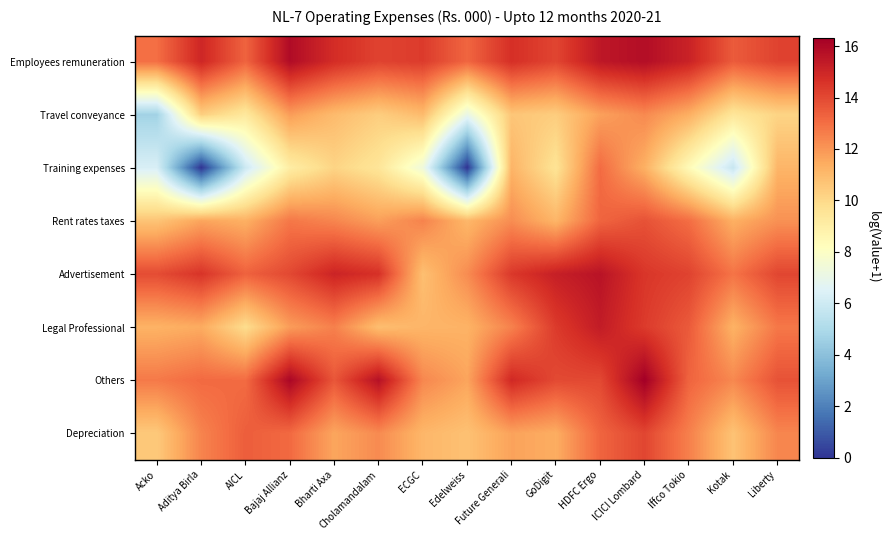

Reading left to right, list all the values displayed in this chart.

Employees remuneration: Acko=13.0	Aditya Birla=15.0	AICL=13.3	Bajaj Allianz=15.9	Bharti Axa=14.8	Cholamandalam=14.2	ECGC=14.4	Edelweiss=13.2	Future Generali=14.7	GoDigit=14.1	HDFC Ergo=15.5	ICICI Lombard=15.8	Iffco Tokio=15.1	Kotak=13.5	Liberty=14.2
Travel conveyance: Acko=4.7	Aditya Birla=10.3	AICL=9.3	Bajaj Allianz=11.8	Bharti Axa=11.0	Cholamandalam=10.4	ECGC=11.0	Edelweiss=7.0	Future Generali=10.6	GoDigit=10.4	HDFC Ergo=11.7	ICICI Lombard=12.3	Iffco Tokio=11.4	Kotak=9.4	Liberty=10.2
Training expenses: Acko=6.3	Aditya Birla=0.0	AICL=6.0	Bajaj Allianz=9.1	Bharti Axa=10.2	Cholamandalam=9.5	ECGC=7.3	Edelweiss=0.0	Future Generali=11.2	GoDigit=9.6	HDFC Ergo=13.1	ICICI Lombard=11.3	Iffco Tokio=8.4	Kotak=5.8	Liberty=11.1
Rent rates taxes: Acko=10.7	Aditya Birla=11.6	AICL=11.3	Bajaj Allianz=12.8	Bharti Axa=12.4	Cholamandalam=11.8	ECGC=12.5	Edelweiss=11.1	Future Generali=12.2	GoDigit=11.1	HDFC Ergo=13.3	ICICI Lombard=13.8	Iffco Tokio=13.0	Kotak=11.3	Liberty=12.1
Advertisement: Acko=13.9	Aditya Birla=14.6	AICL=13.3	Bajaj Allianz=14.0	Bharti Axa=15.1	Cholamandalam=14.7	ECGC=10.8	Edelweiss=12.3	Future Generali=14.4	GoDigit=15.2	HDFC Ergo=15.6	ICICI Lombard=14.5	Iffco Tokio=14.2	Kotak=12.9	Liberty=14.1
Legal Professional: Acko=11.2	Aditya Birla=11.5	AICL=9.9	Bajaj Allianz=11.8	Bharti Axa=12.5	Cholamandalam=10.9	ECGC=11.2	Edelweiss=11.2	Future Generali=12.5	GoDigit=14.4	HDFC Ergo=15.3	ICICI Lombard=14.4	Iffco Tokio=13.5	Kotak=11.2	Liberty=12.8
Others: Acko=12.7	Aditya Birla=13.1	AICL=13.1	Bajaj Allianz=16.1	Bharti Axa=13.6	Cholamandalam=15.7	ECGC=12.4	Edelweiss=11.6	Future Generali=14.9	GoDigit=14.0	HDFC Ergo=14.0	ICICI Lombard=16.3	Iffco Tokio=13.3	Kotak=12.3	Liberty=13.7
Depreciation: Acko=10.5	Aditya Birla=12.5	AICL=13.4	Bajaj Allianz=13.1	Bharti Axa=11.6	Cholamandalam=12.3	ECGC=11.1	Edelweiss=10.8	Future Generali=11.7	GoDigit=11.4	HDFC Ergo=13.3	ICICI Lombard=14.1	Iffco Tokio=12.6	Kotak=10.7	Liberty=12.4